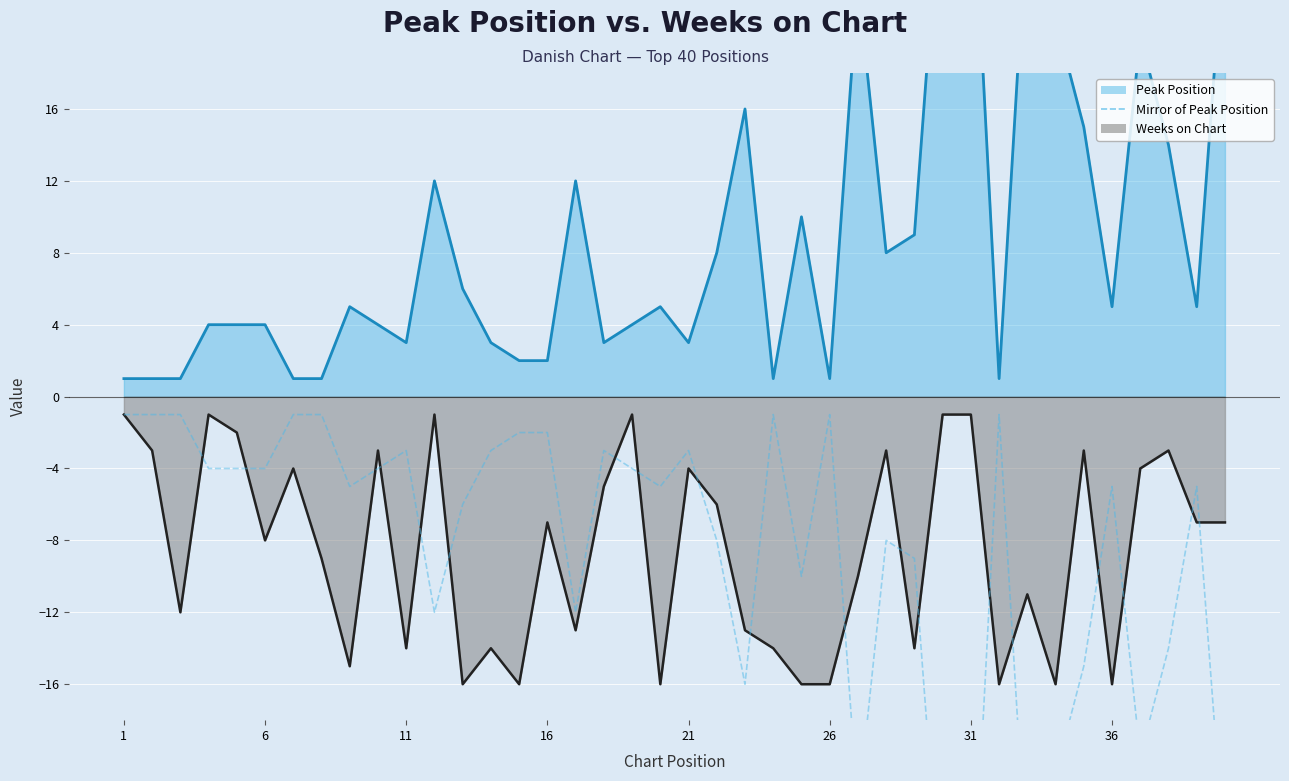

At which category does the chart reach its minimum across all series?

31